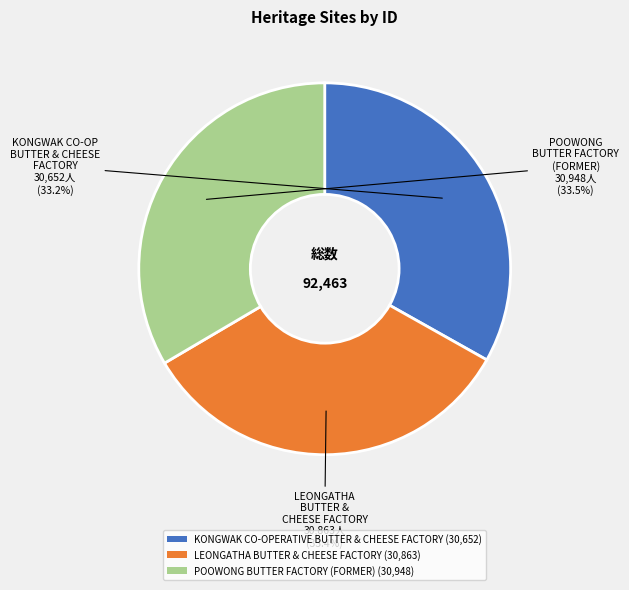

Count the number of slices in the pie.

3